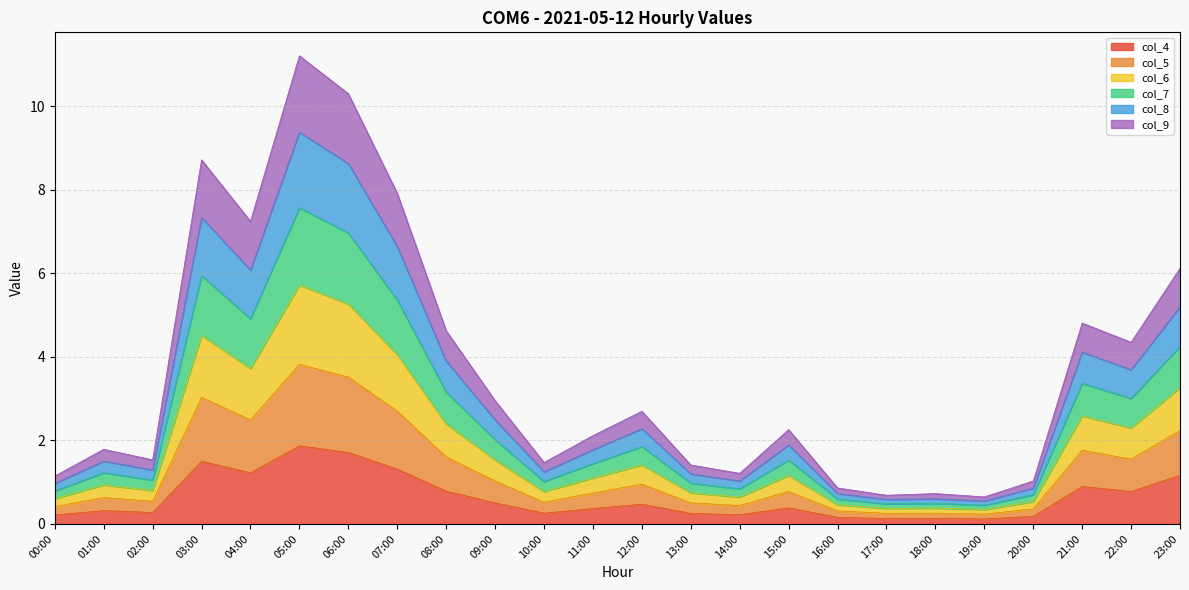

True or false: col_8 and col_6 cross at least once.

False